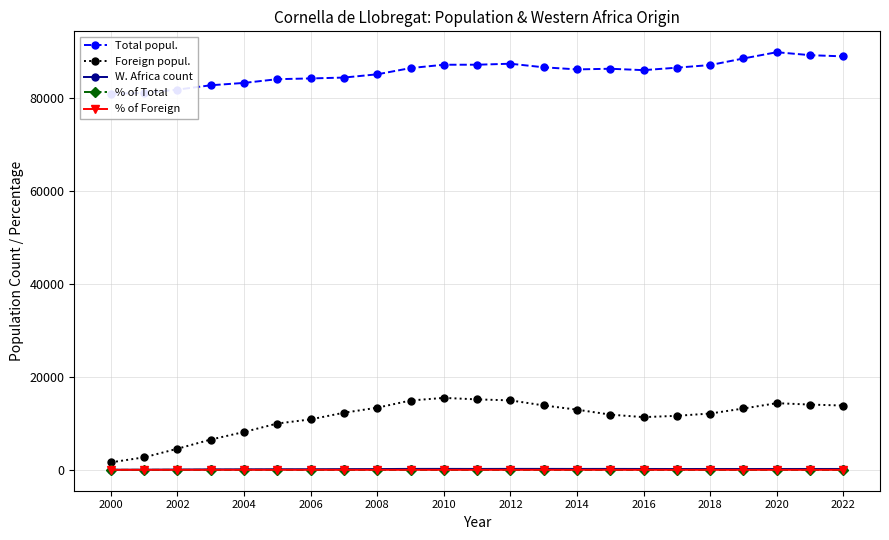

Rank the series by their maximum value, from highest to lowest.

Total popul., Foreign popul., W. Africa count, % of Foreign, % of Total